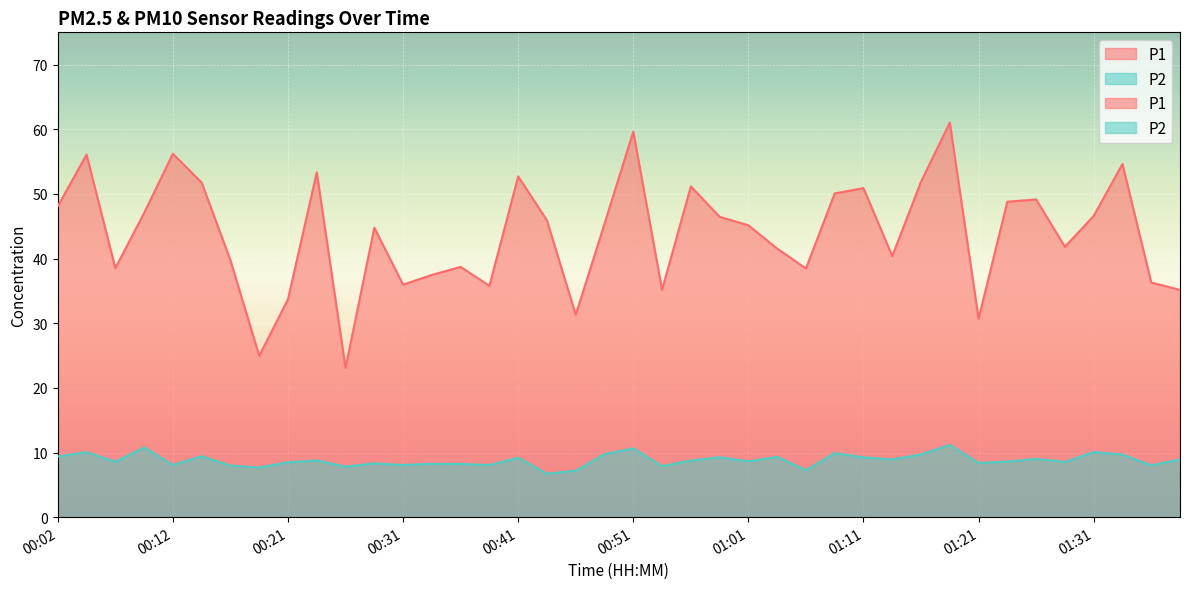

True or false: P2 and P1 cross at least once.

False